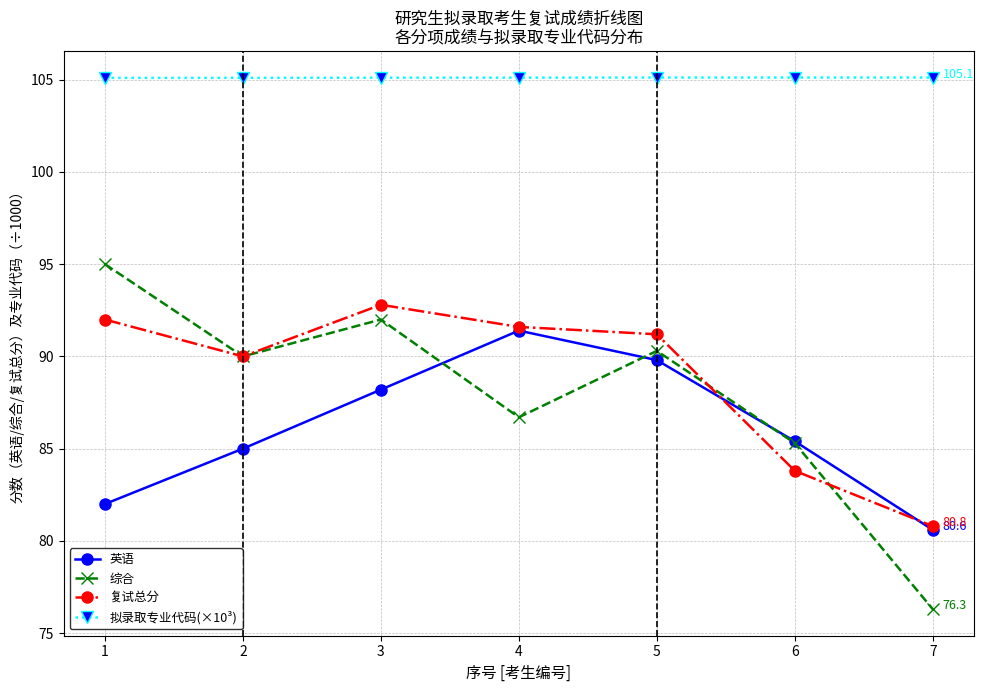

What is the total value across all series at 6?

359.6